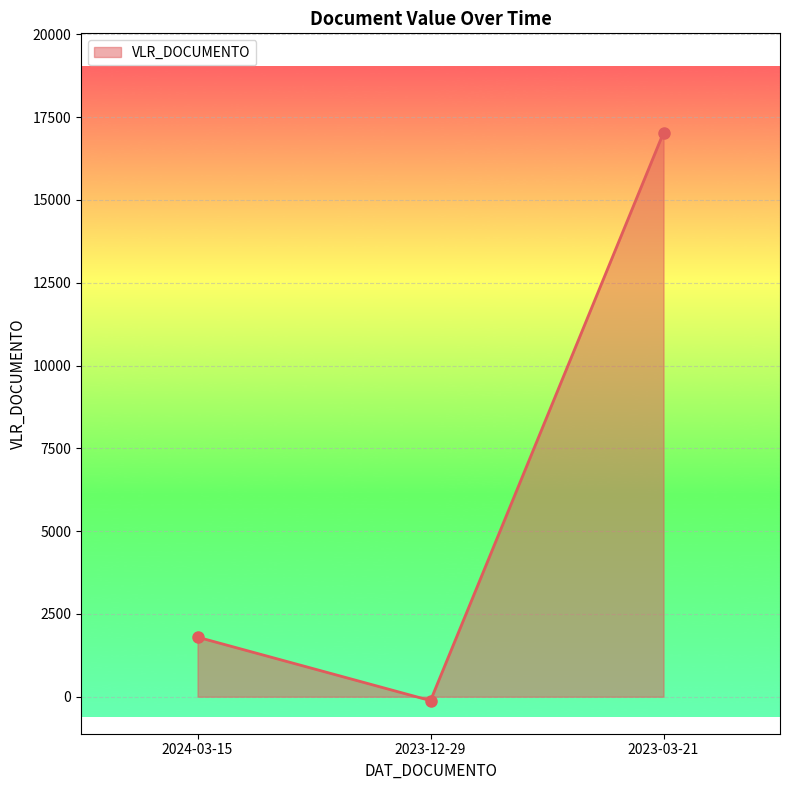

What is the value of the 3rd point from the left?

17030.0